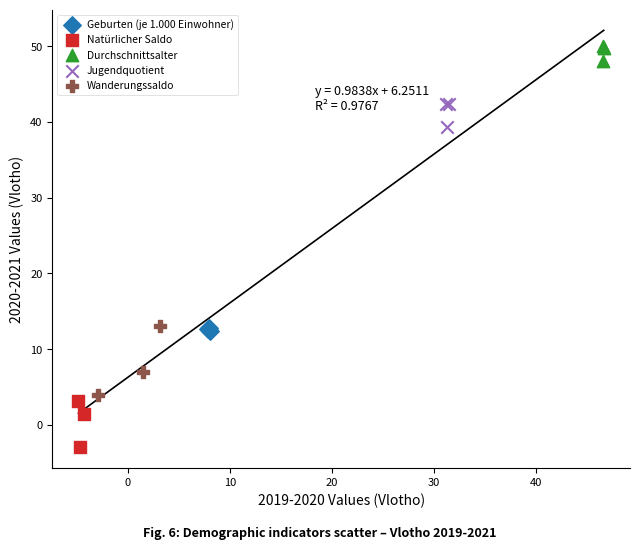

Which series contains the lowest Y value?

Natürlicher Saldo